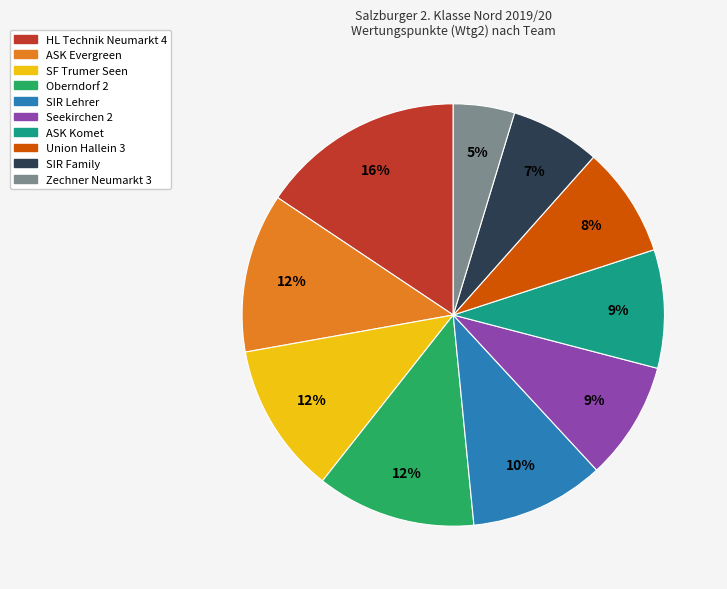

Is it true that SIR Family is 7% of the pie?

True